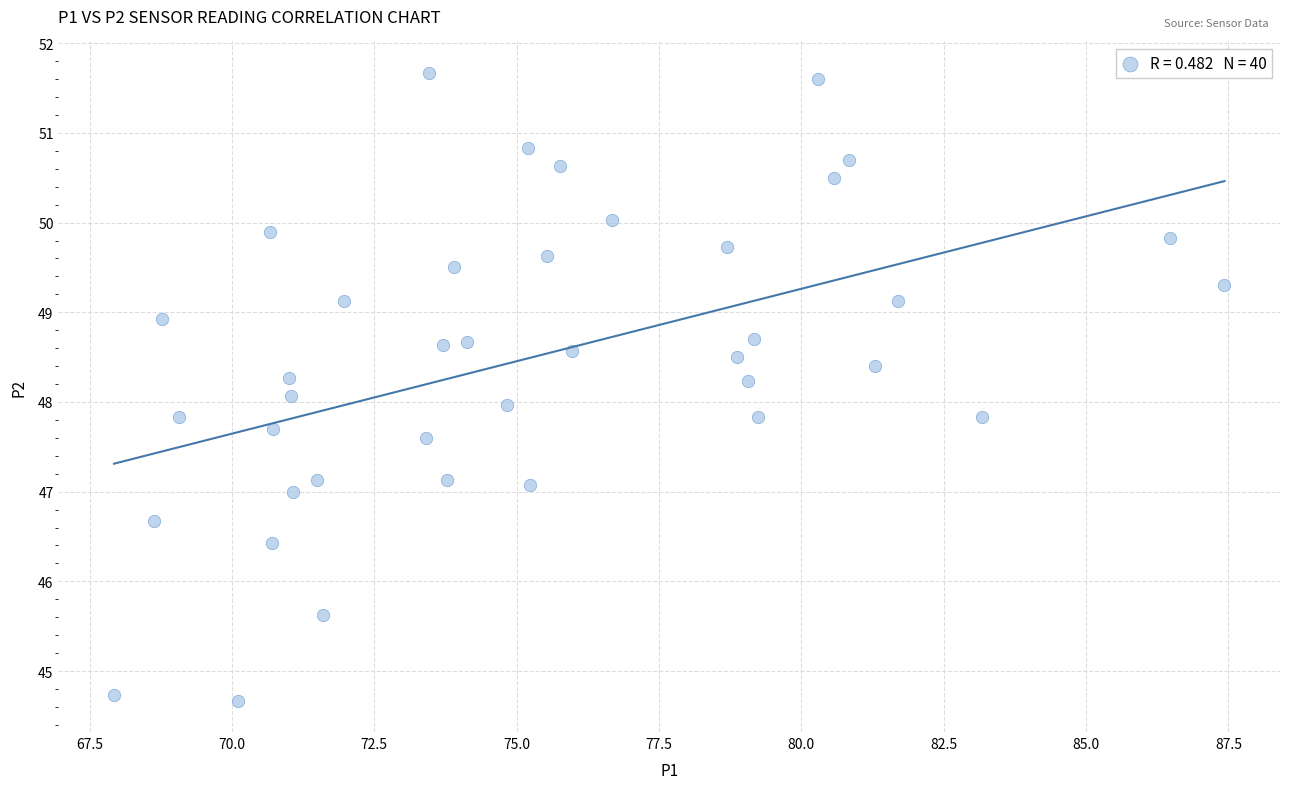

What is the range of Y values (max minus min)?

7.0